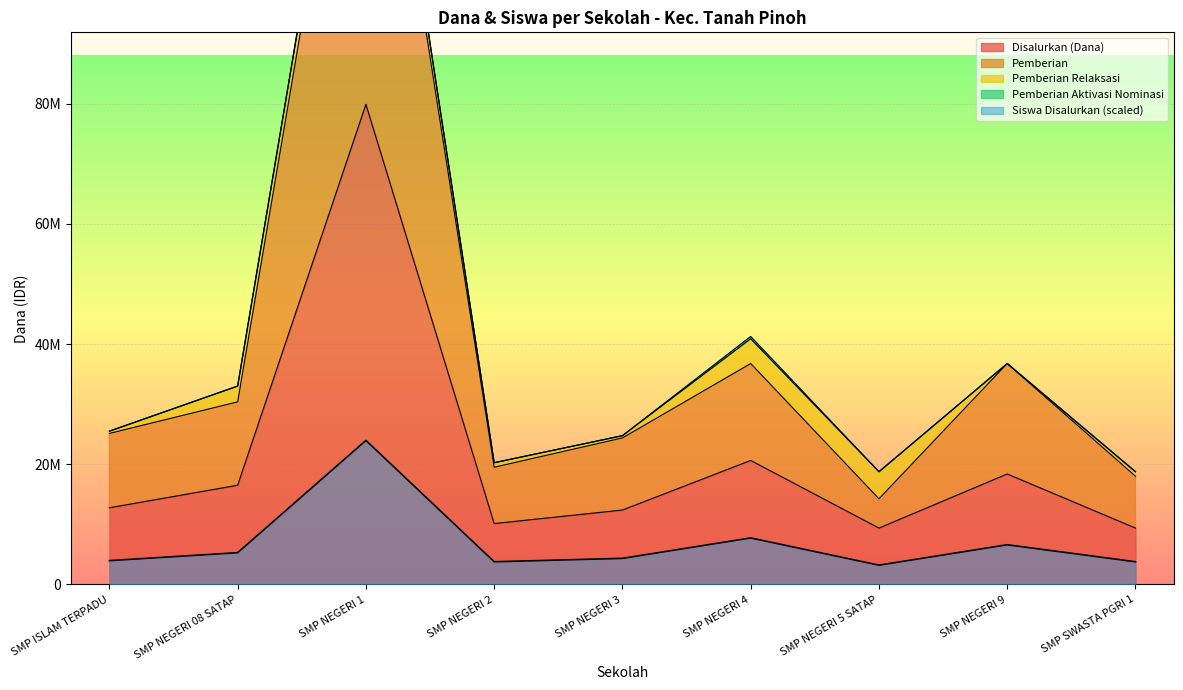

How many interior local valleys does the Siswa Disalurkan series have?

2